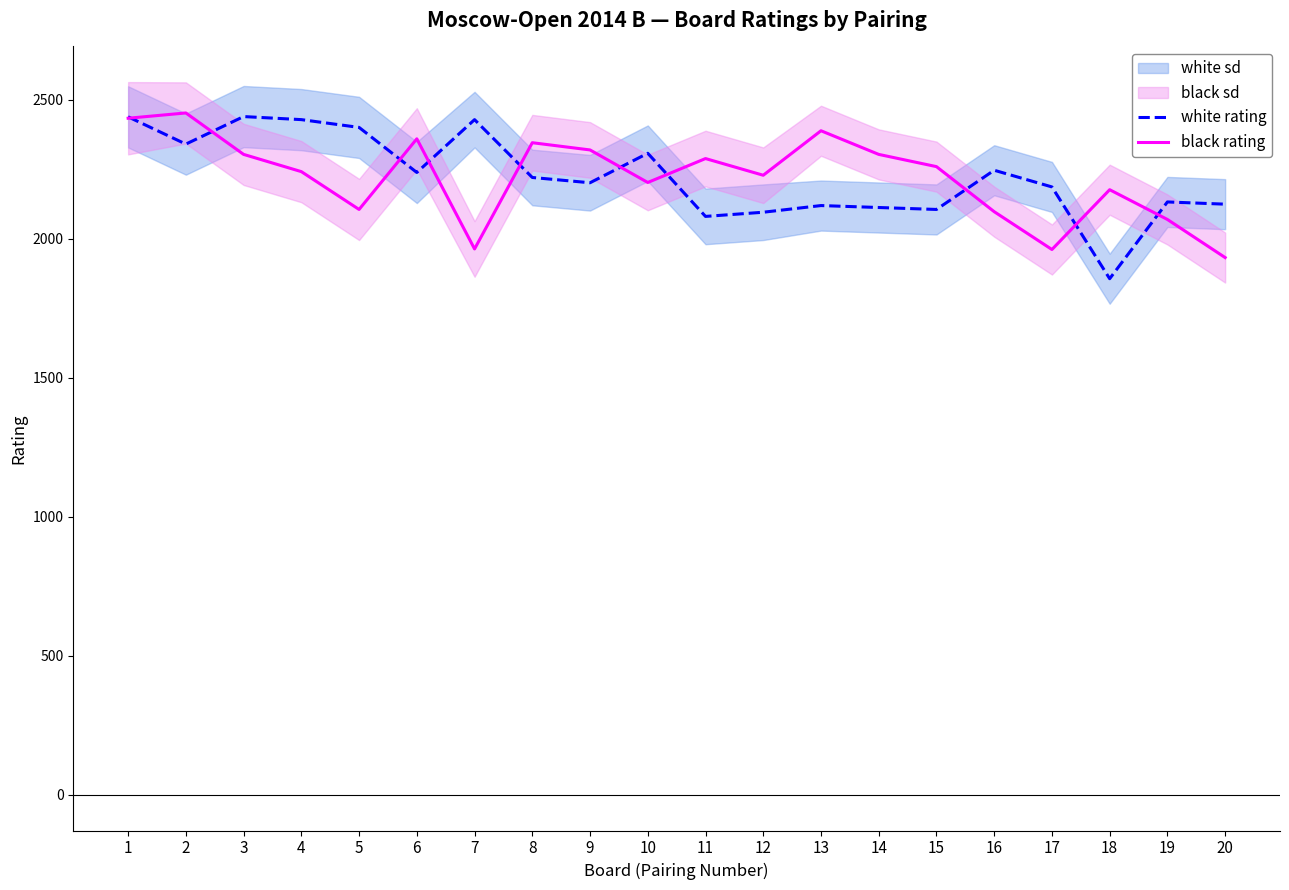

Which label corresponds to the smallest value in the chart?

18